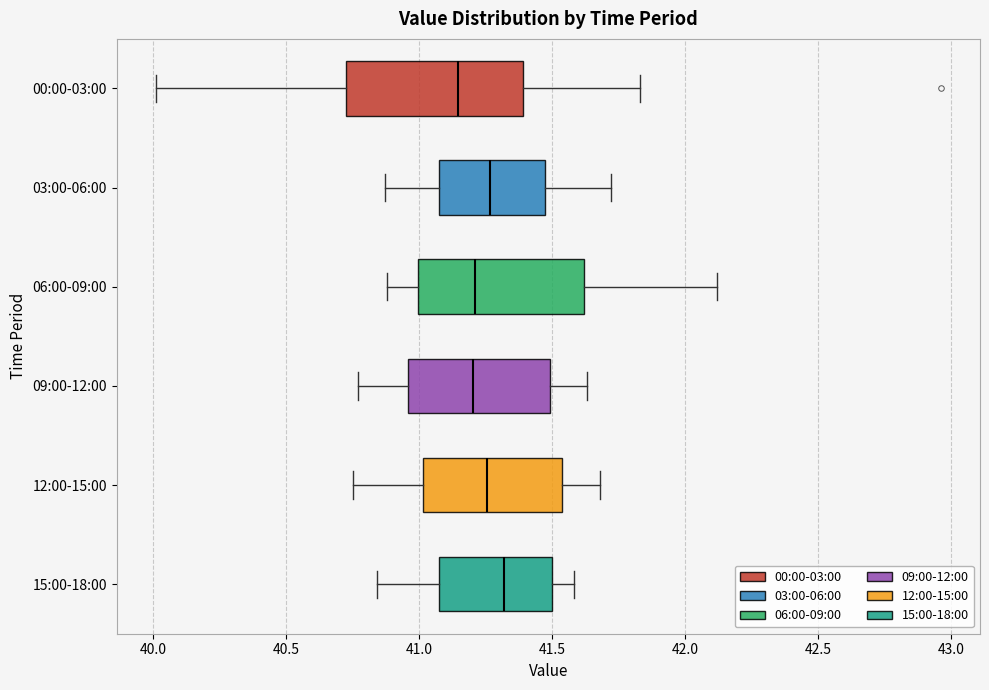

Where does the median line of the box for 12:00-15:00 sit on the x-axis? The values are not printed on the chart, so give them approximately, as read against the axis.

41.25